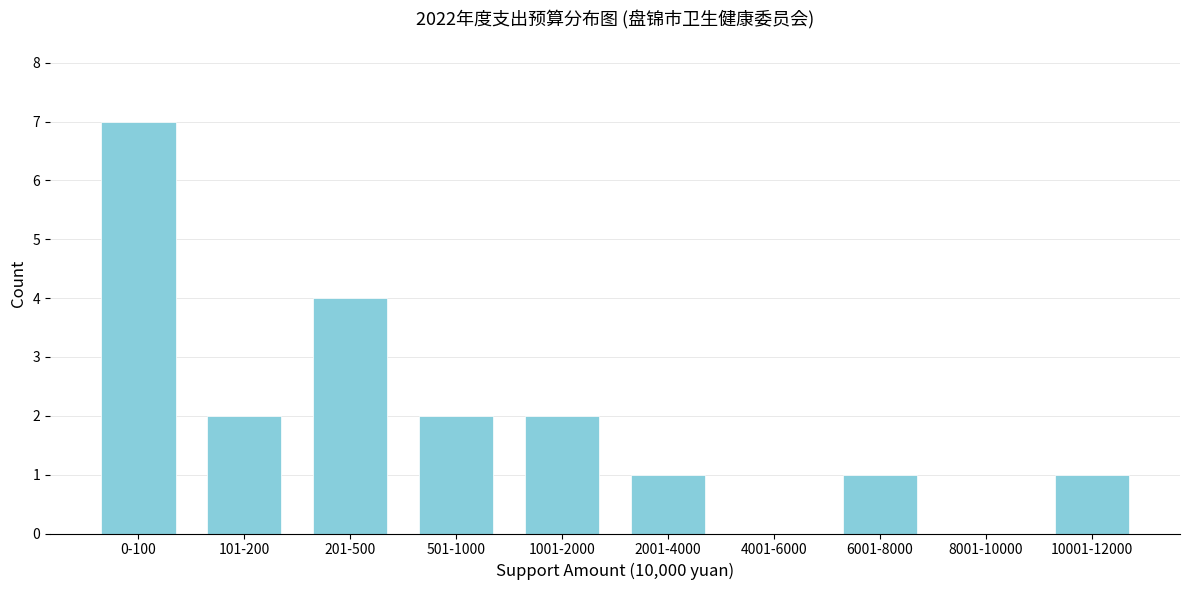

Reading right to left, list all the values displayed in this chart.

10001-12000=1	8001-10000=0	6001-8000=1	4001-6000=0	2001-4000=1	1001-2000=2	501-1000=2	201-500=4	101-200=2	0-100=7